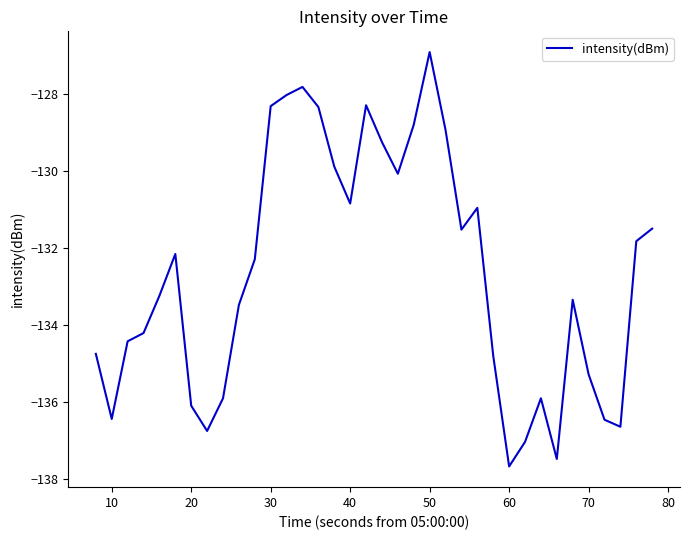

What is the minimum value shown in the chart?

-137.7